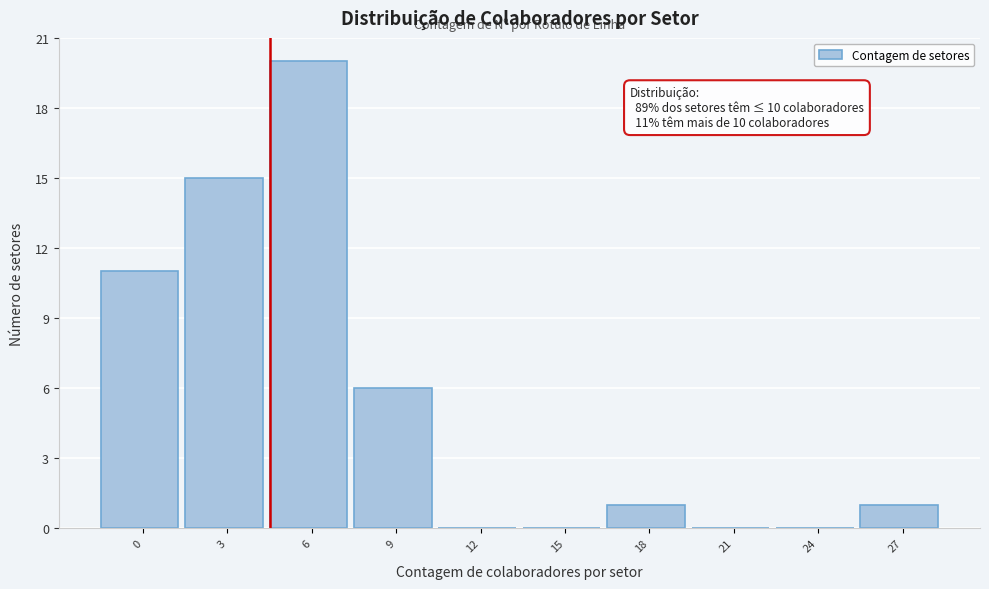

Reading left to right, transcribe all the data shown in this chart.

0=11	3=15	6=20	9=6	12=0	15=0	18=1	21=0	24=0	27=1